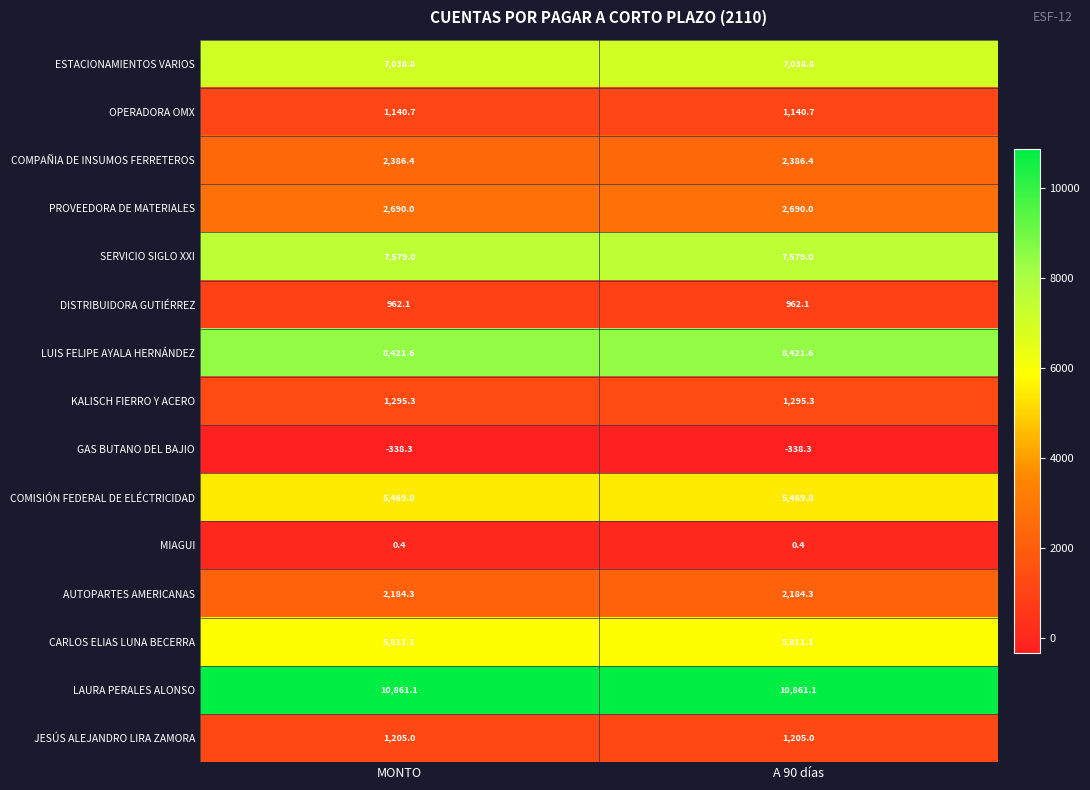

What is the greatest value displayed?

10861.1